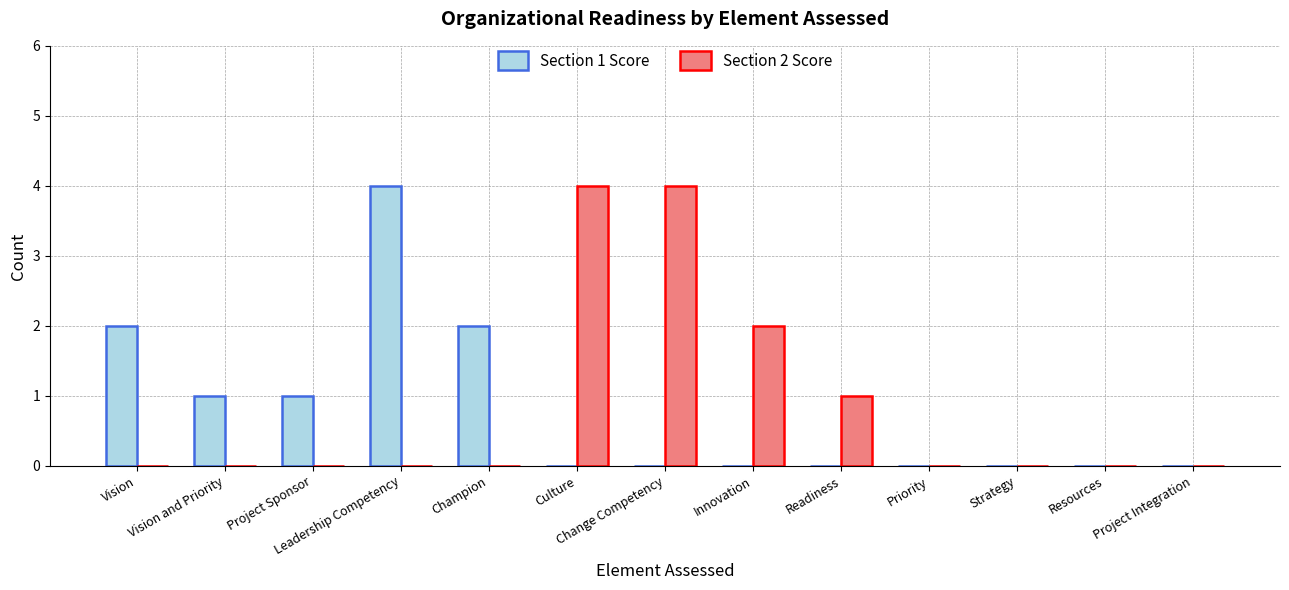

Is the value of Section 1 Score at Vision and Priority greater than the value of Section 2 Score at Champion?

Yes